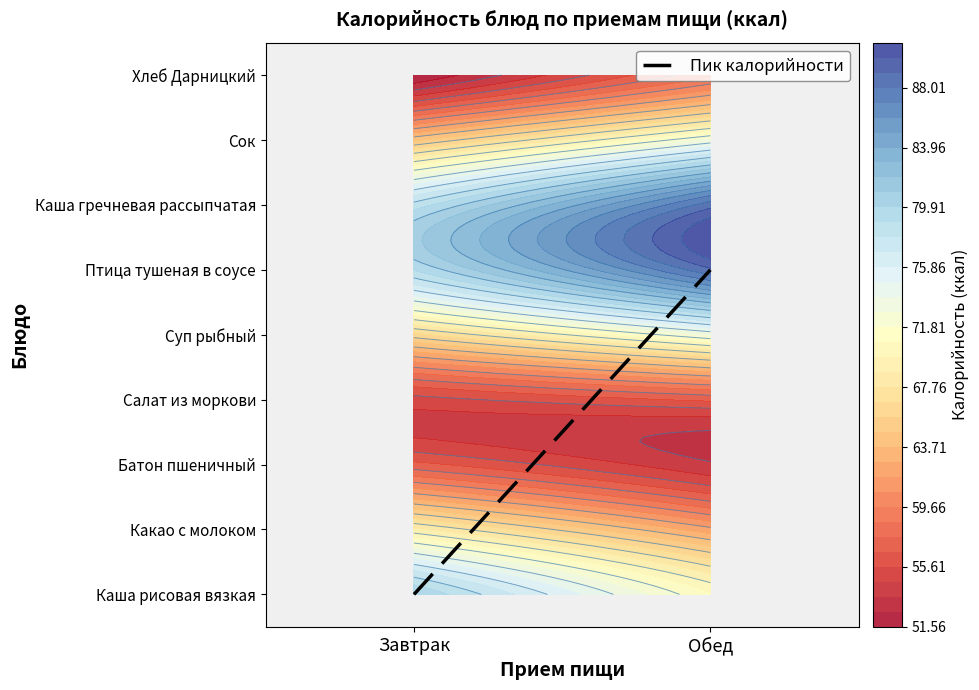

Is it true that the value at Обед is 5?

True